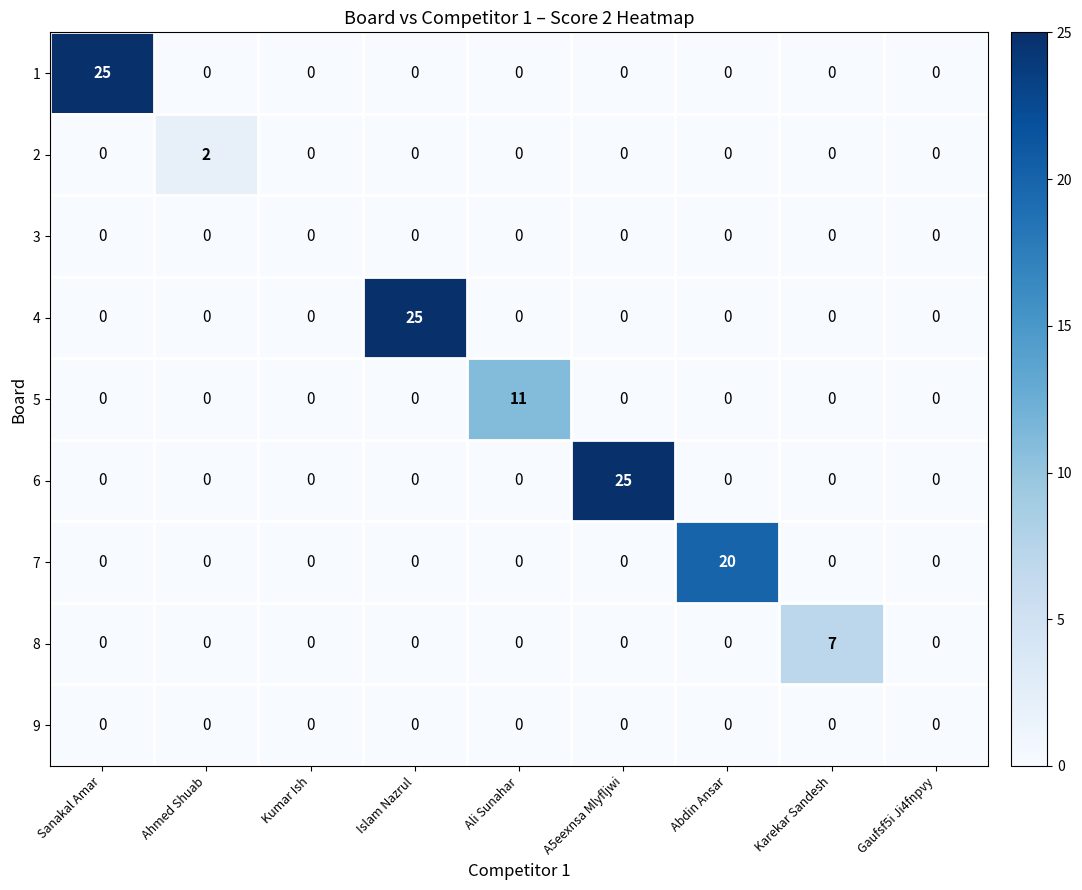

Which series changed the most between Ahmed Shuab and Islam Nazrul?

4